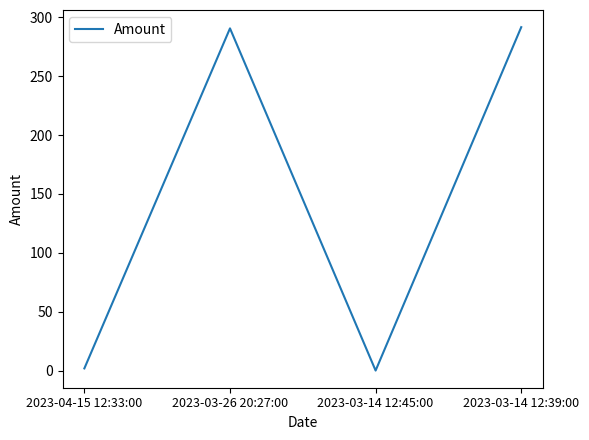

How many lines are shown in the chart?

1